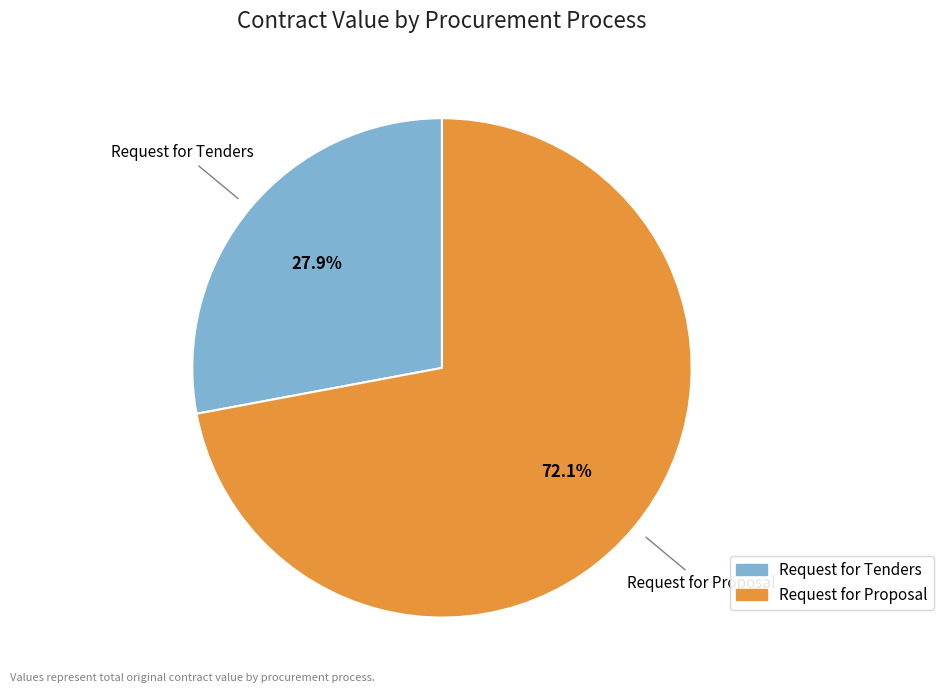

Is there any slice that represents more than half of the pie?

Yes